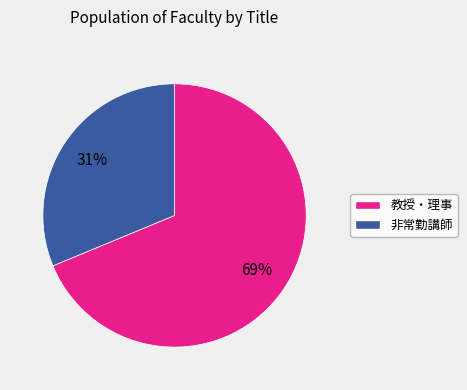

To the nearest percent, what is the average slice percentage?

50%